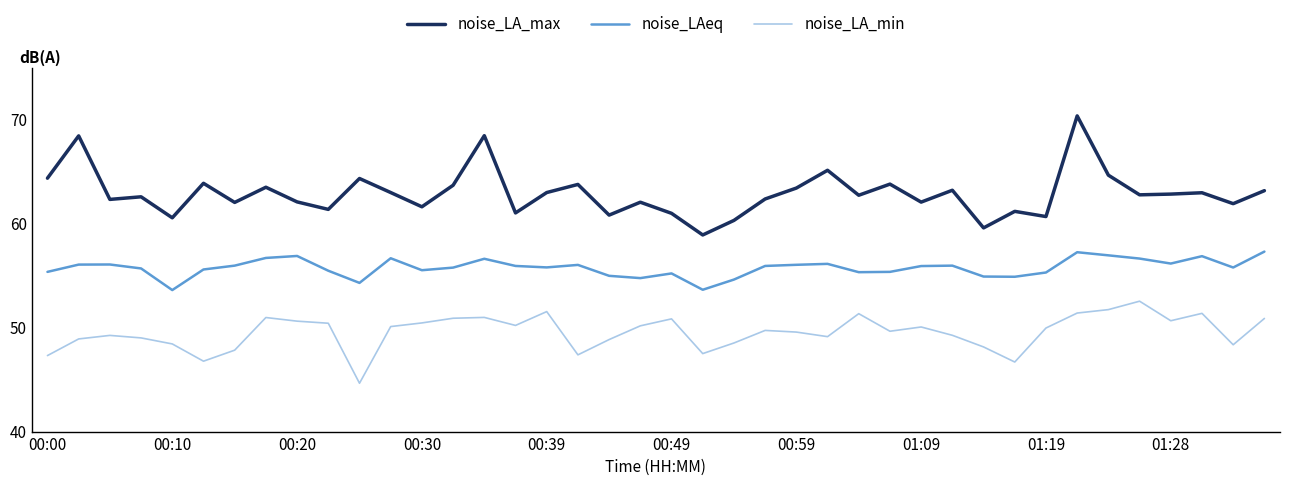

Which series has the largest total across all categories?

noise_LA_max